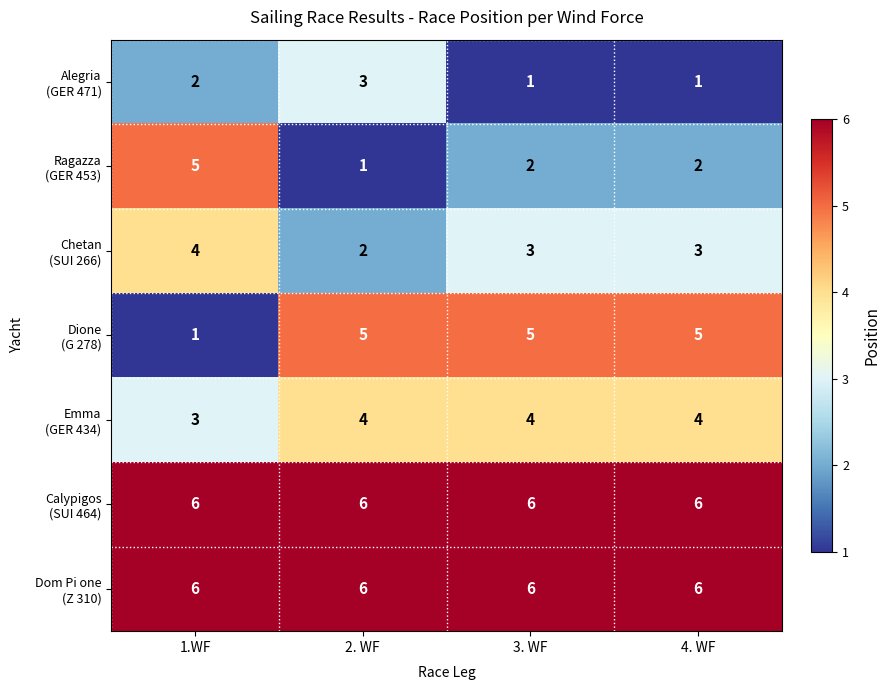

What is the total value across all series at 1.WF?

27